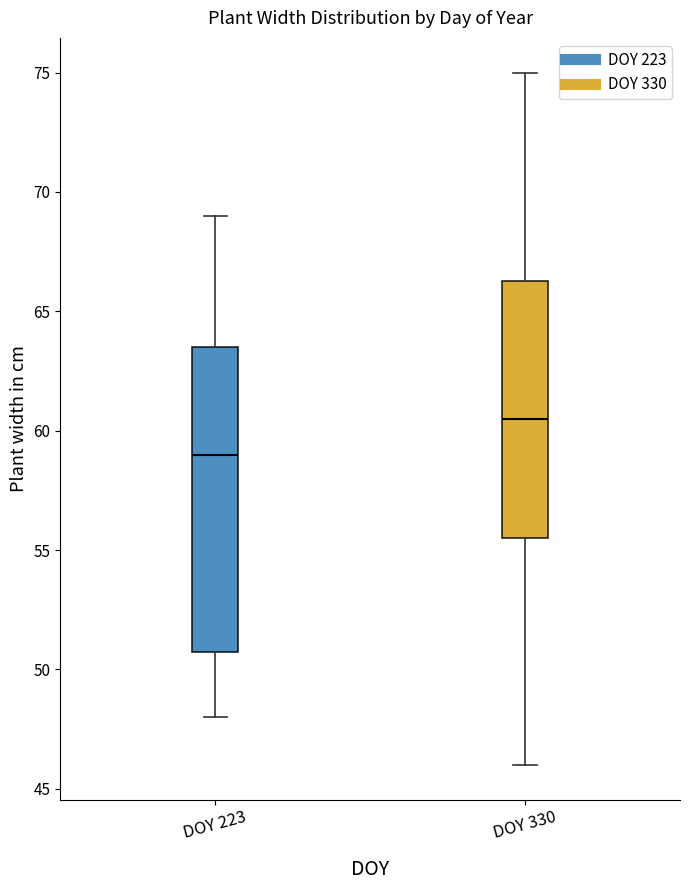

Reading left to right, read every box against the y-axis: the position of its median line, the range the box covers, and the ends of its whiskers. The values are not printed on the chart, so give them approximately, as read against the axis.

DOY 223: median 59.0, box 51.0 to 63.5, whiskers 48.0 to 69.0
DOY 330: median 60.5, box 55.5 to 66.5, whiskers 46.0 to 75.0